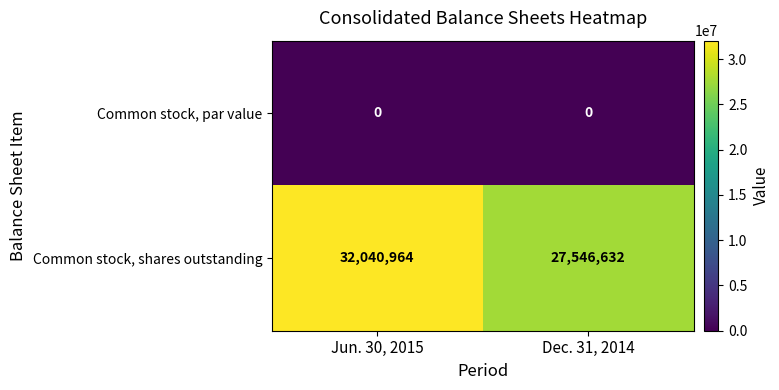

At which label does Common stock, shares outstanding reach its peak?

Jun. 30, 2015